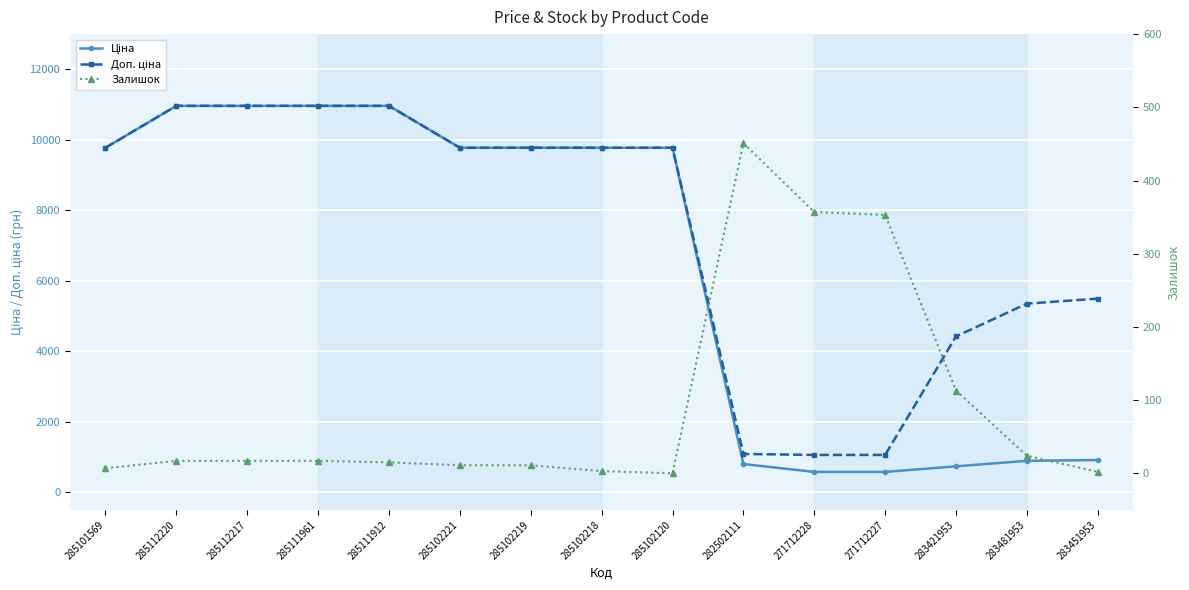

Is it true that Залишок equals 24.0 at 283481953?

True